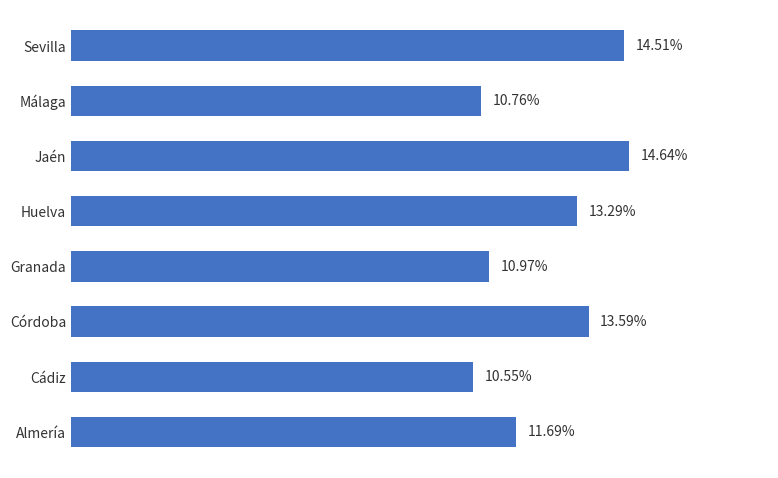

Which category has the lowest value across all series?

Cádiz